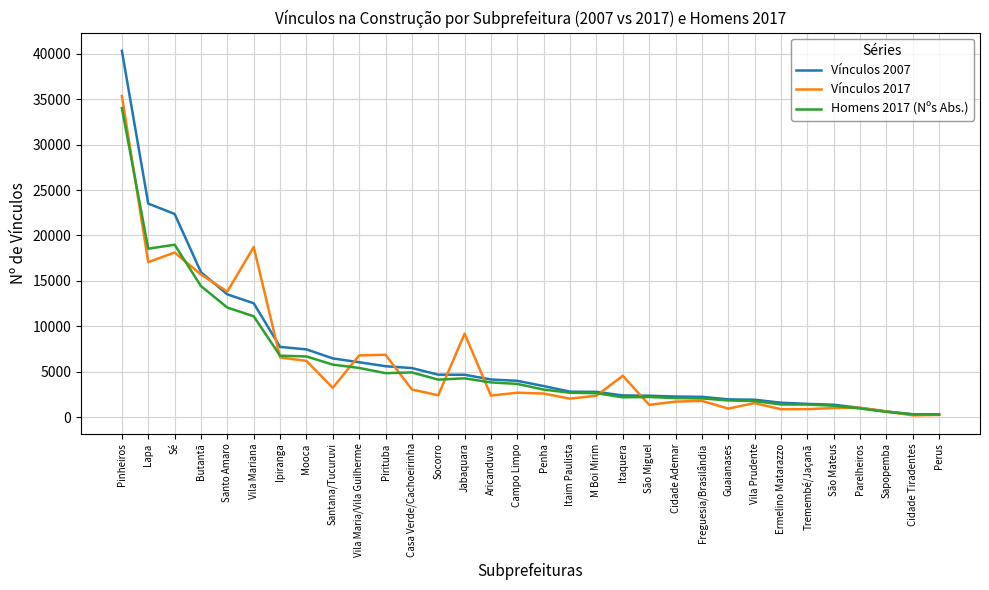

At which category does the chart reach its peak across all series?

Pinheiros